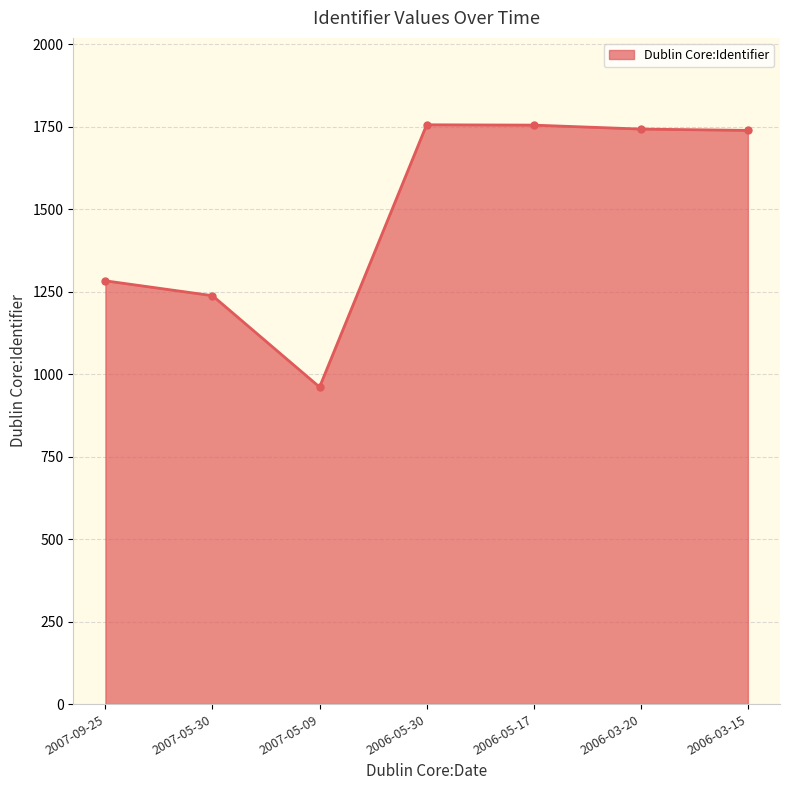

Where is the first local minimum?

2007-05-09